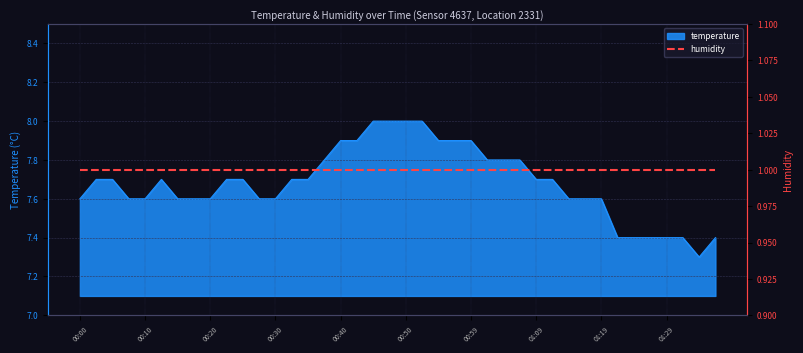

Reading left to right, list all the values displayed in this chart.

00:00=7.6	00:03=7.7	00:05=7.7	00:08=7.6	00:10=7.6	00:13=7.7	00:15=7.6	00:18=7.6	00:20=7.6	00:23=7.7	00:25=7.7	00:28=7.6	00:30=7.6	00:32=7.7	00:35=7.7	00:37=7.8	00:40=7.9	00:42=7.9	00:45=8.0	00:47=8.0	00:50=8.0	00:52=8.0	00:55=7.9	00:57=7.9	00:59=7.9	01:02=7.8	01:04=7.8	01:07=7.8	01:09=7.7	01:12=7.7	01:14=7.6	01:17=7.6	01:19=7.6	01:21=7.4	01:24=7.4	01:26=7.4	01:29=7.4	01:31=7.4	01:34=7.3	01:36=7.4